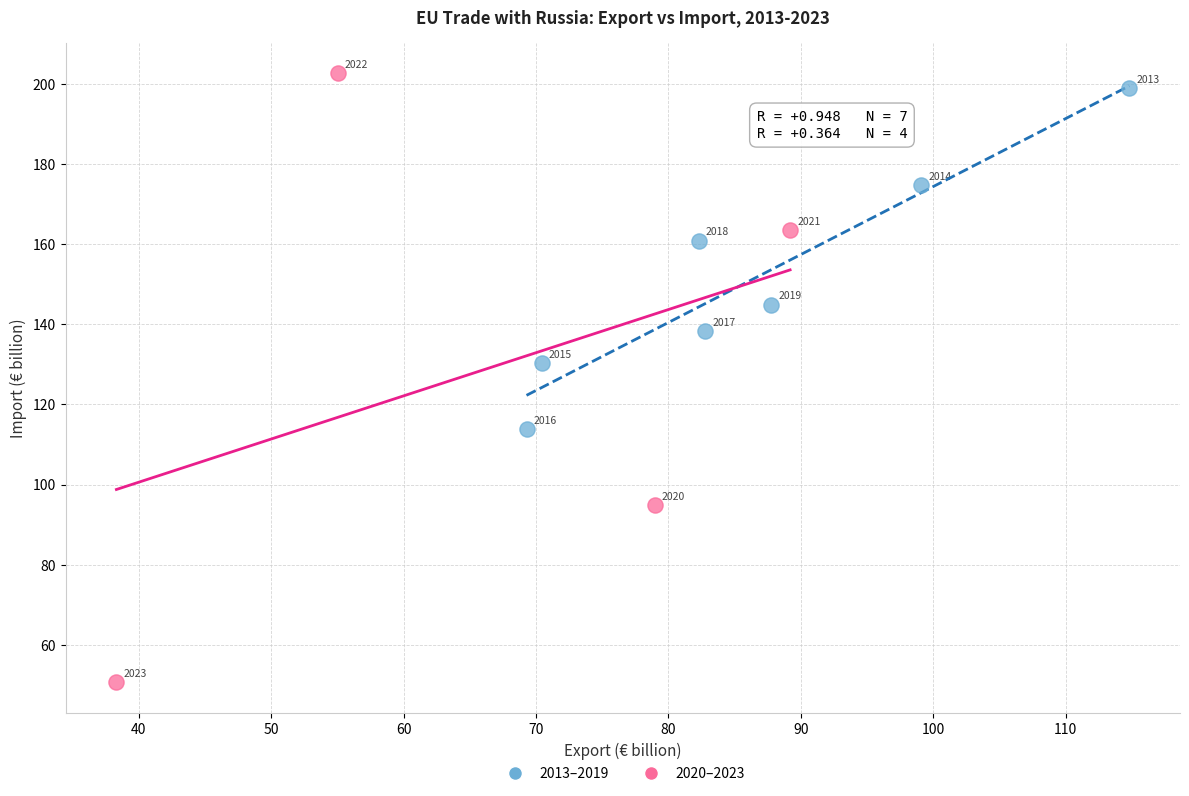

What are all the series names shown in the legend?

2013–2019, 2020–2023